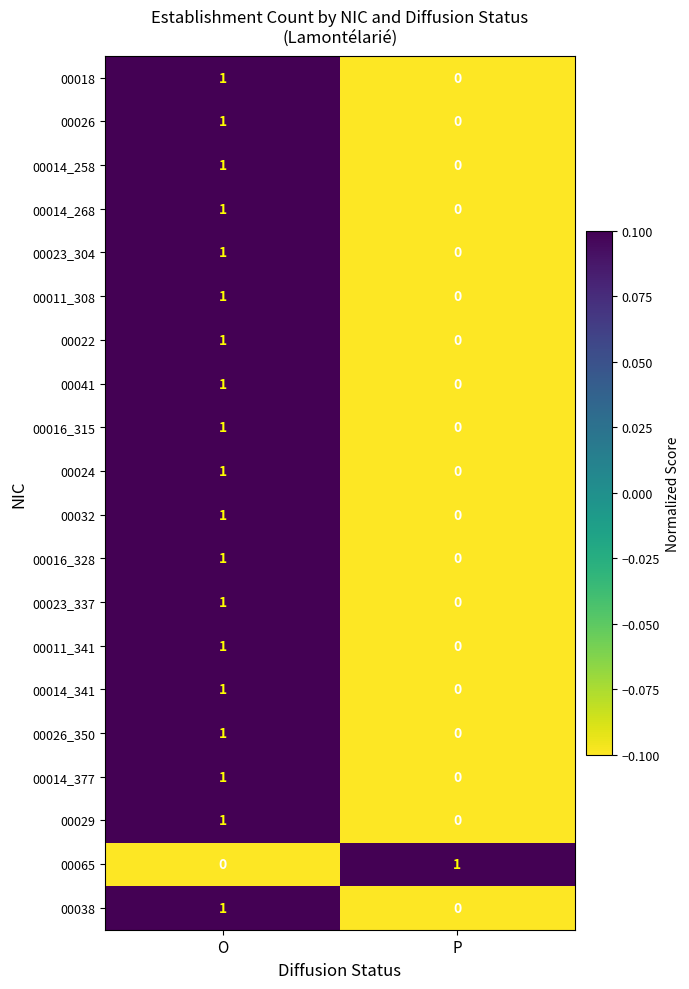

The value of 00026 at P is 0. True or false?

True